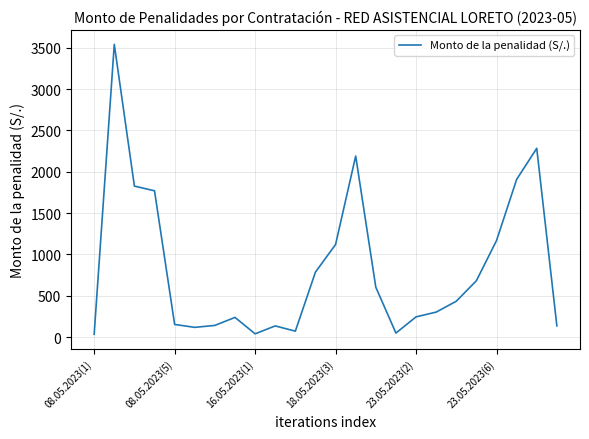

What is the difference between the maximum and minimum values?

3505.5